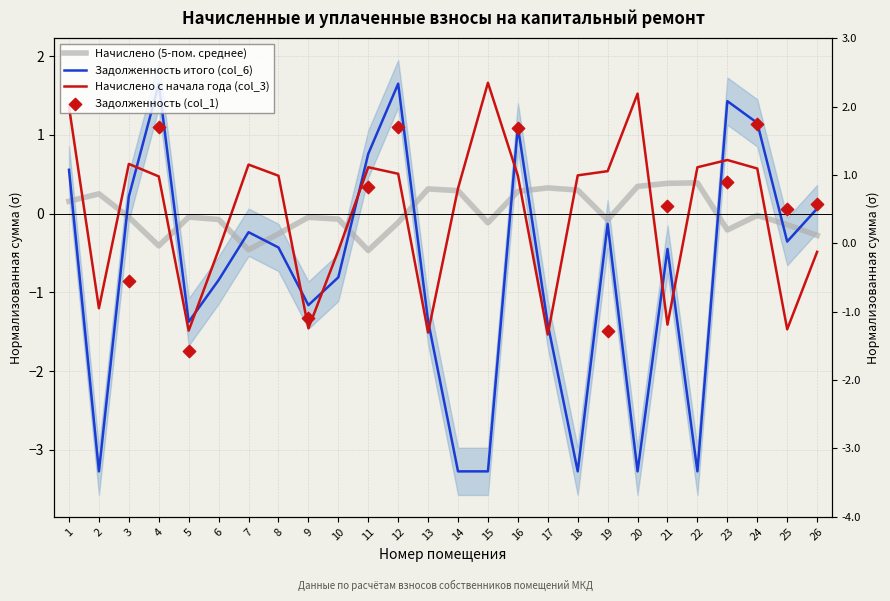

Is the value of Начислено (col_3) at 3 greater than the value of Задолженность (col_6) at 7?

Yes